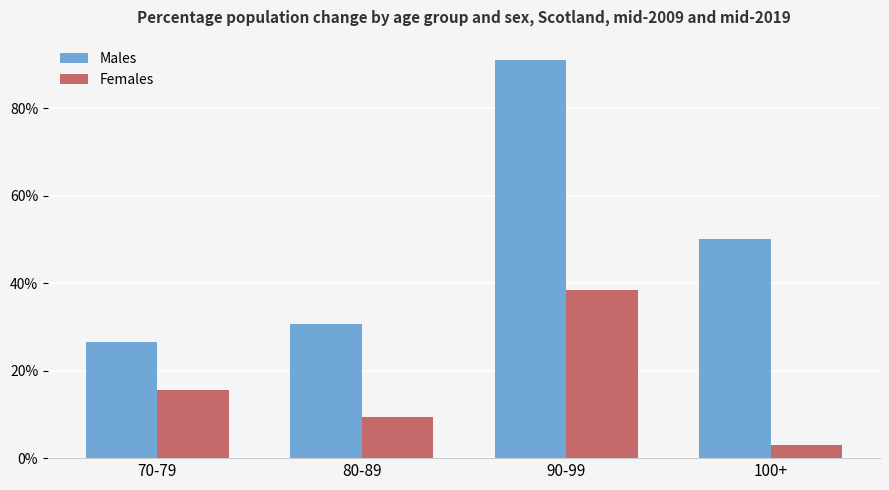

The Males series shows 0.9 at 90-99. True or false?

True